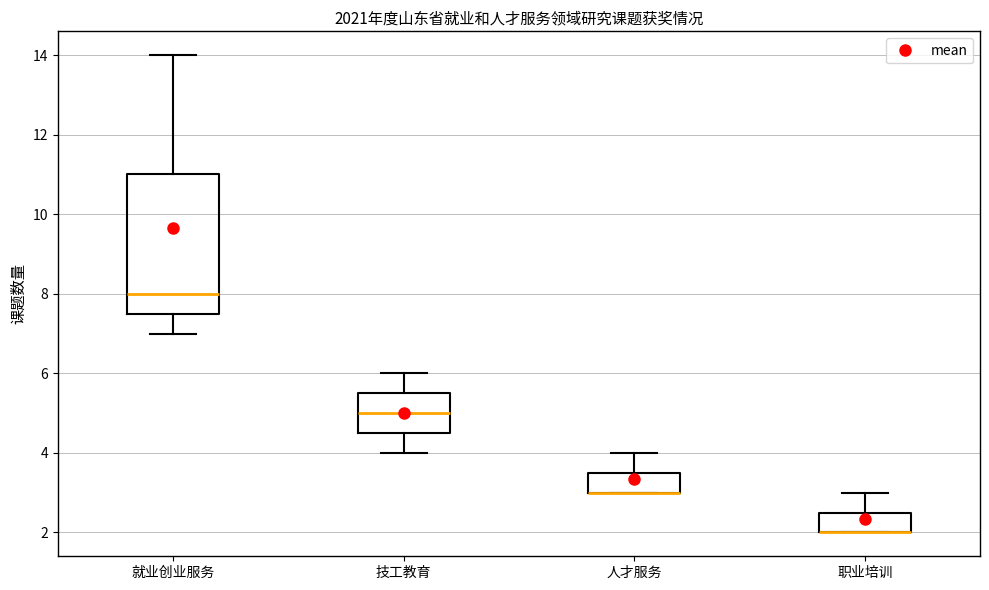

Which box is the tallest, from its lower edge to its upper edge?

就业创业服务